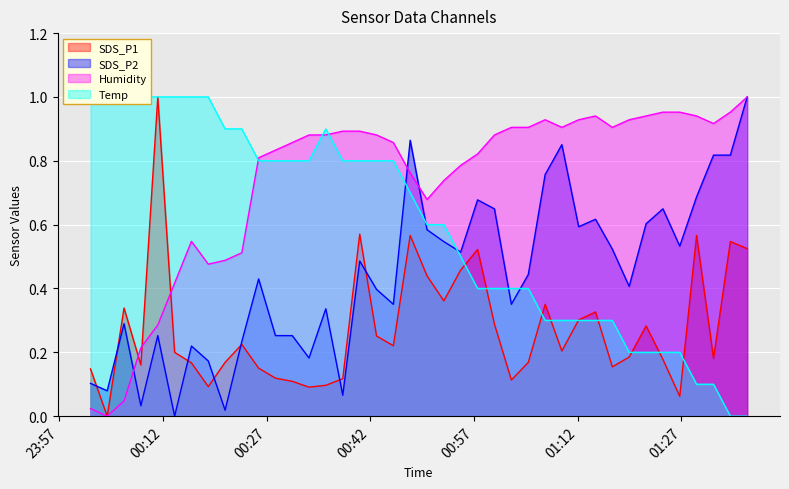

What position from the right is 2023/04/06 01:12:08?

11